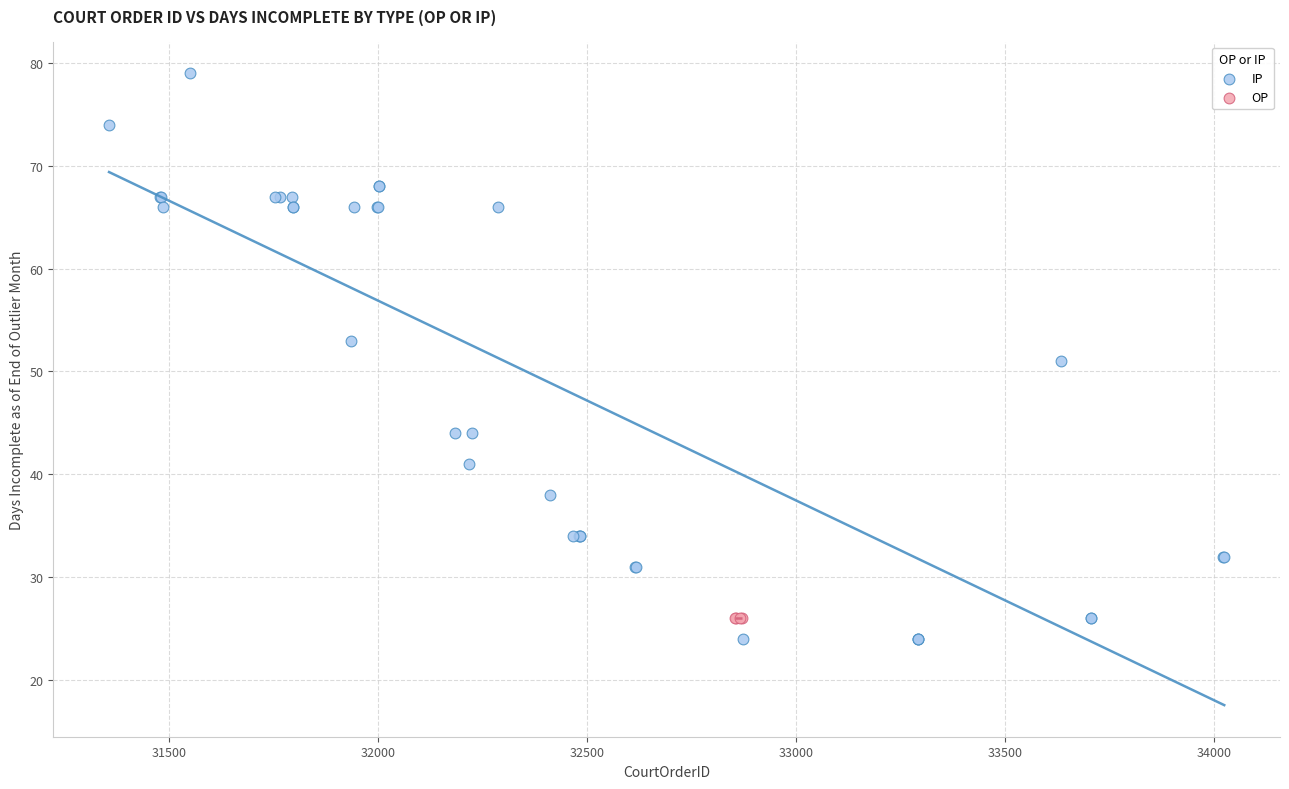

Which series contains the highest Y value?

IP